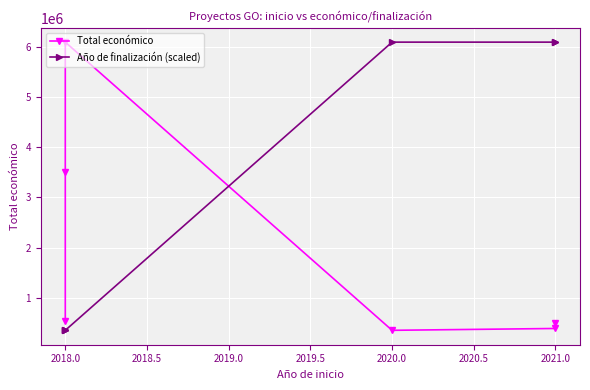

True or false: Año de finalización (scaled) and Total económico intersect in this chart.

True